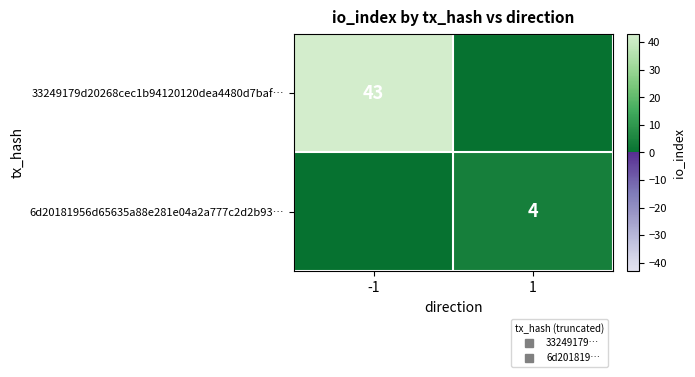

The value of 6d20181956d65635a88e281e04a2a777c2d2b93… at -1 is 1. True or false?

False